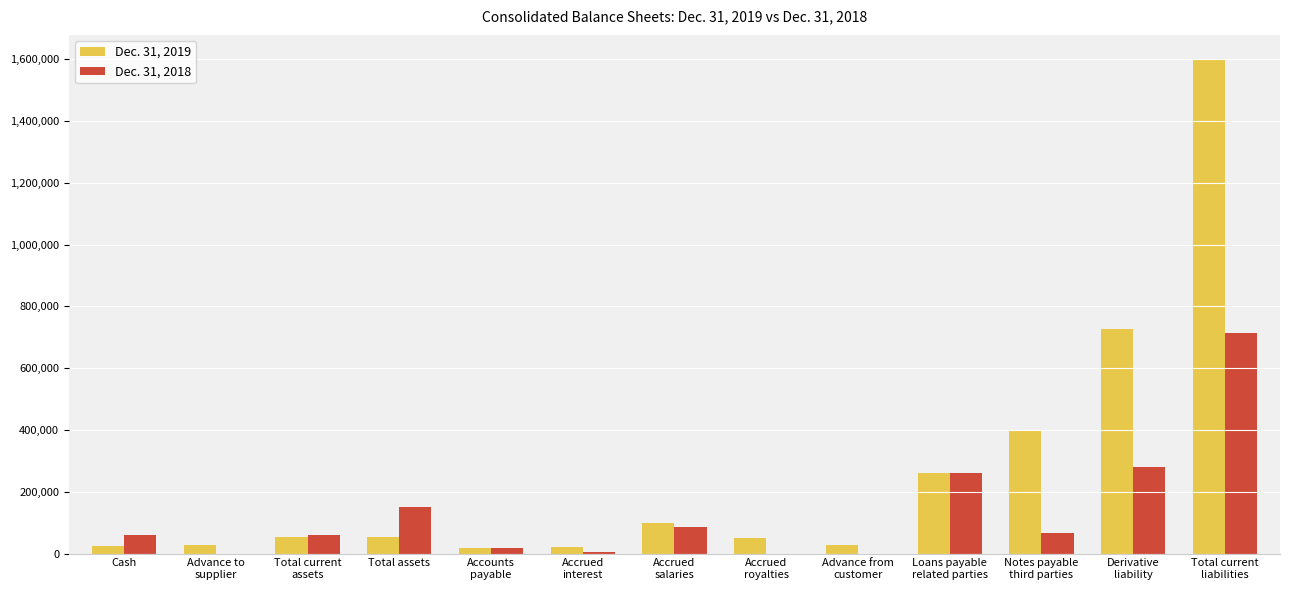

What is the greatest value displayed?

1599296